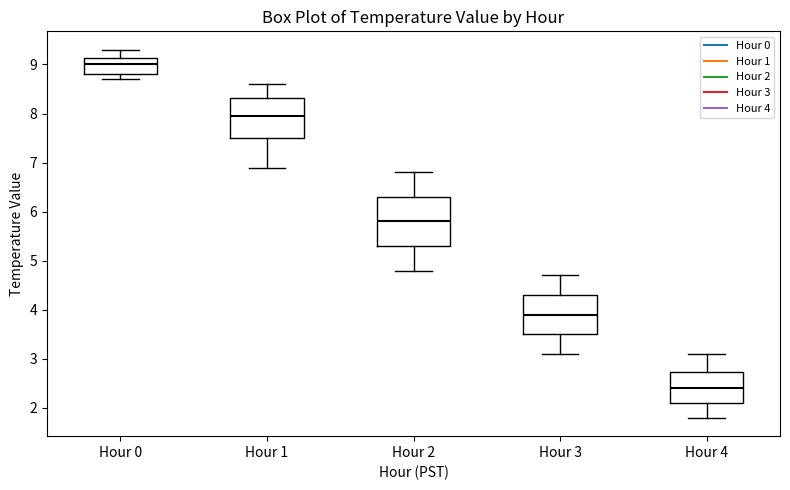

Which box is the tallest, from its lower edge to its upper edge?

Hour 2